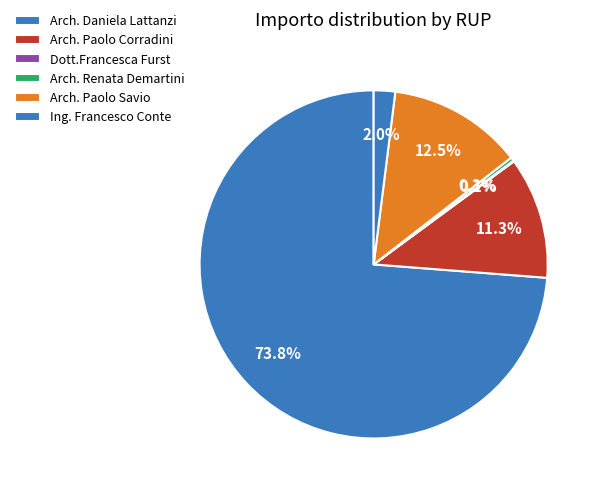

Is there any slice that represents more than half of the pie?

Yes